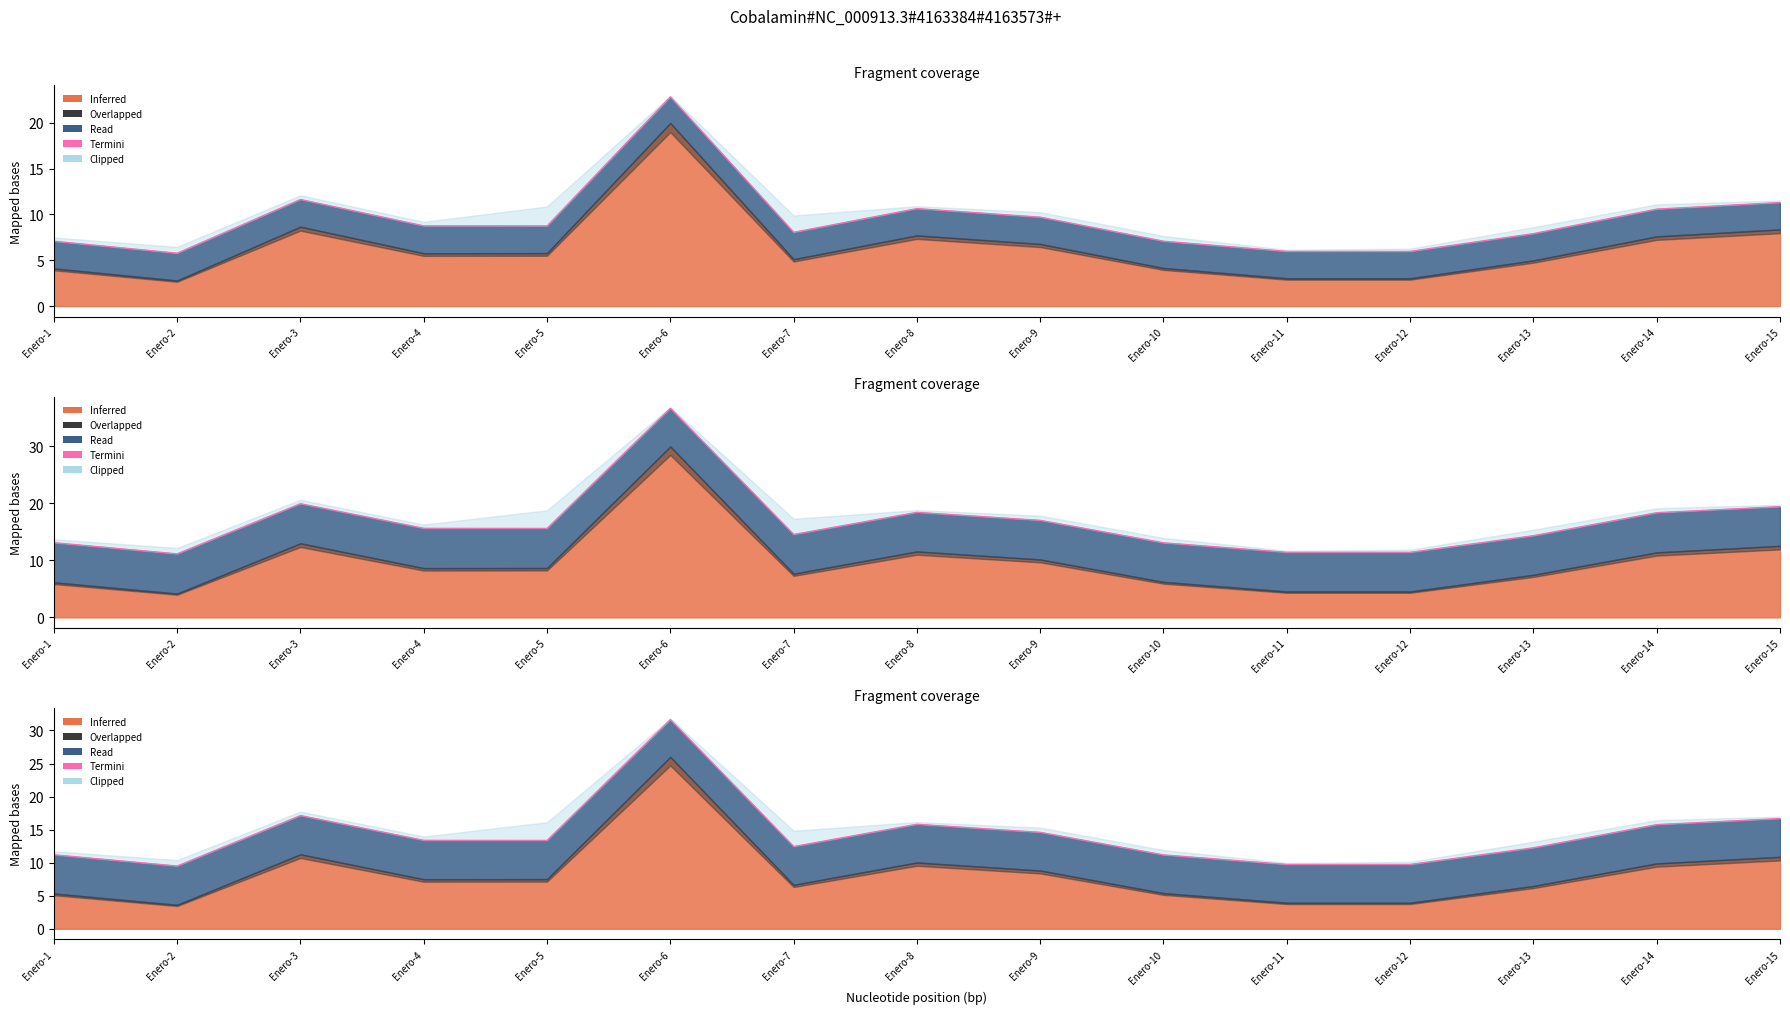

Between Enero-3 and Enero-9, which is larger?

Enero-3